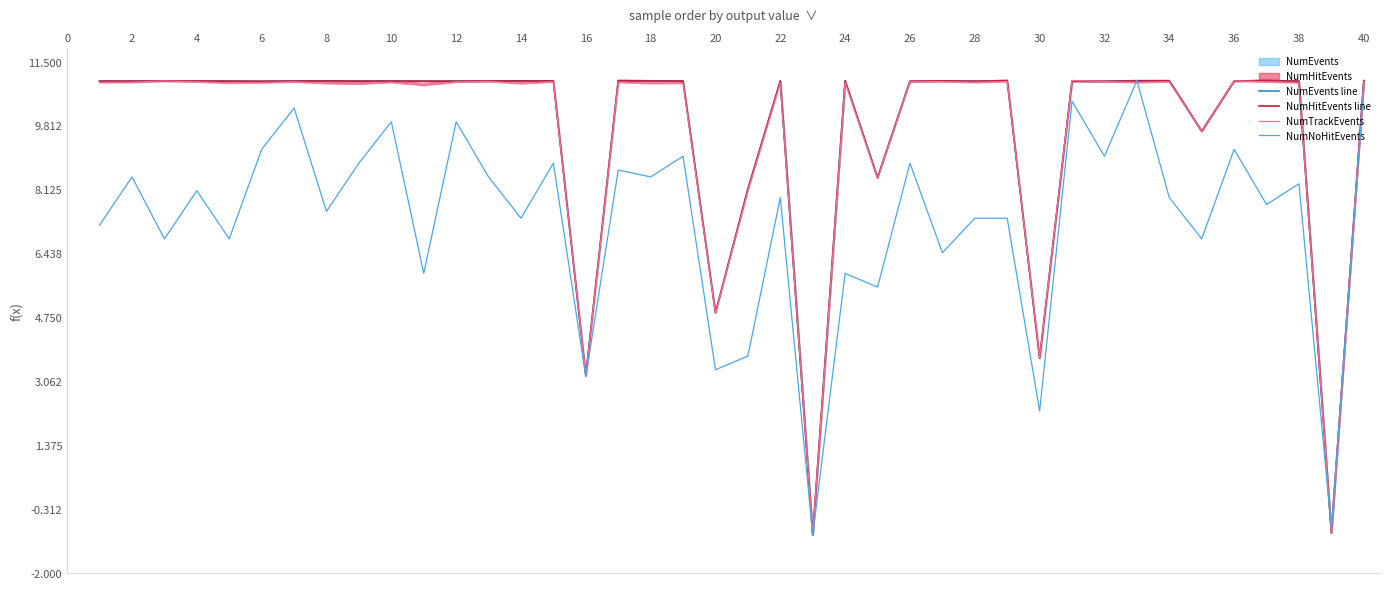

Where is the first local minimum for NumHitEvents line?

2